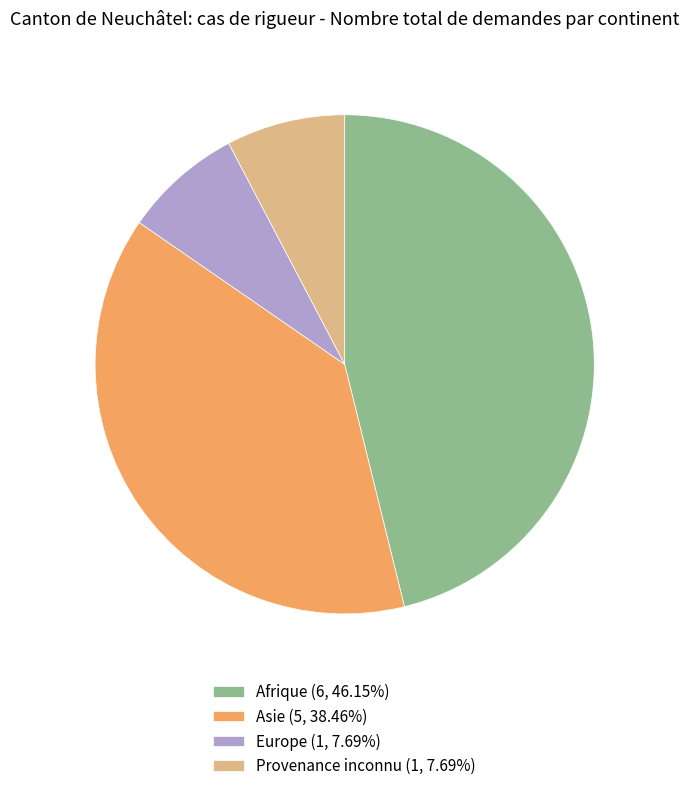

Do Afrique (6, 46.15%) and Provenance inconnu (1, 7.69%) together represent more than half of the pie?

Yes